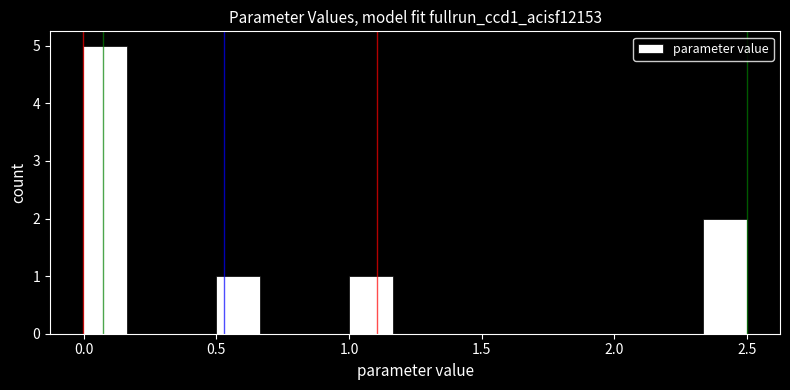

Read against the x-axis, roughly where is the centre of the tallest bar?

0.10